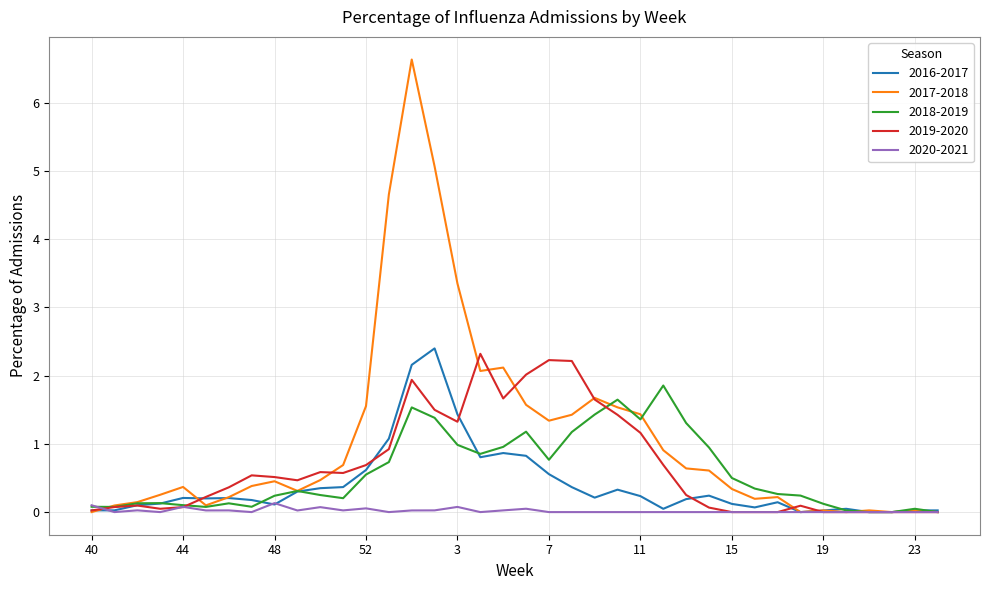

What is the maximum value for 2017-2018?

6.6